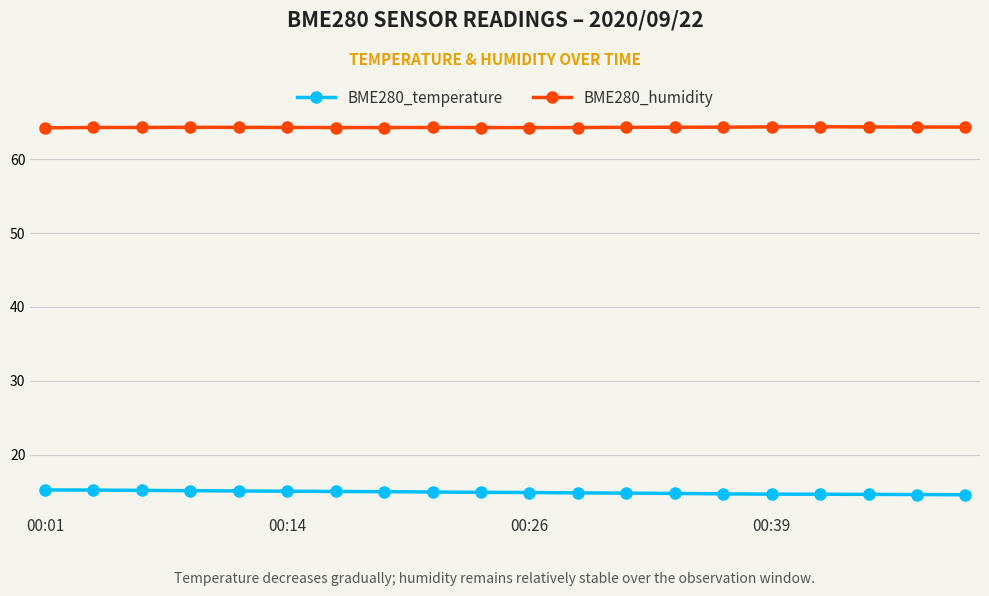

At how many categories does at least one series exceed 41?

20